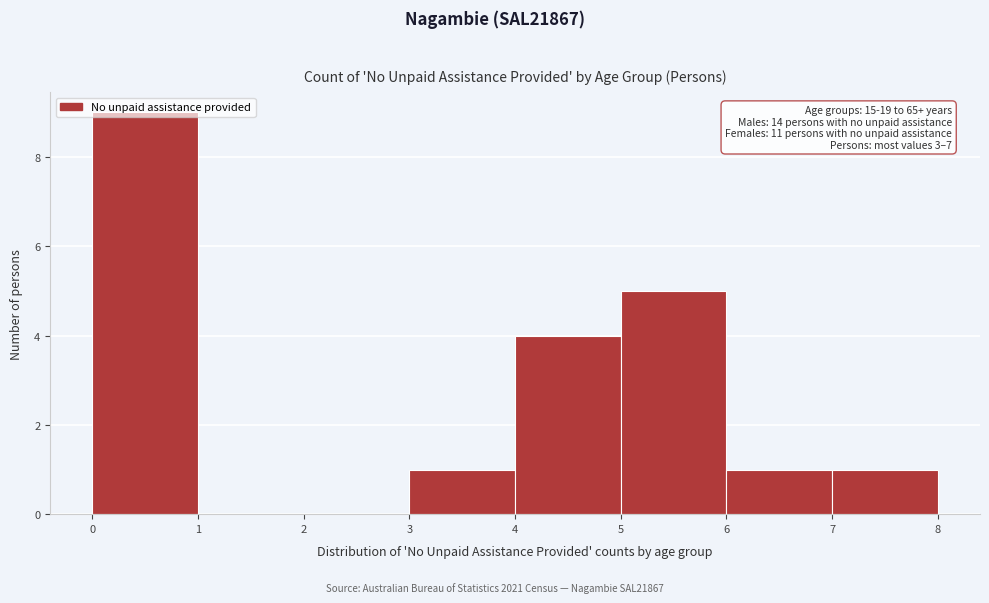

Which range on the x-axis has the tallest bar?

0 to 1